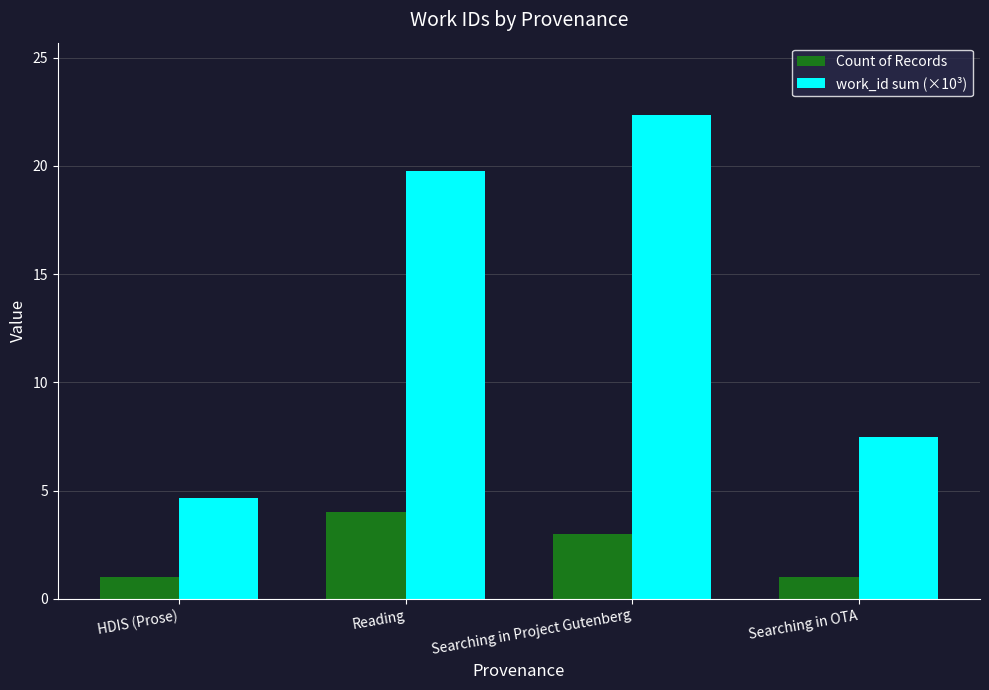

Which series changed the most between Reading and Searching in OTA?

work_id sum (×10³)